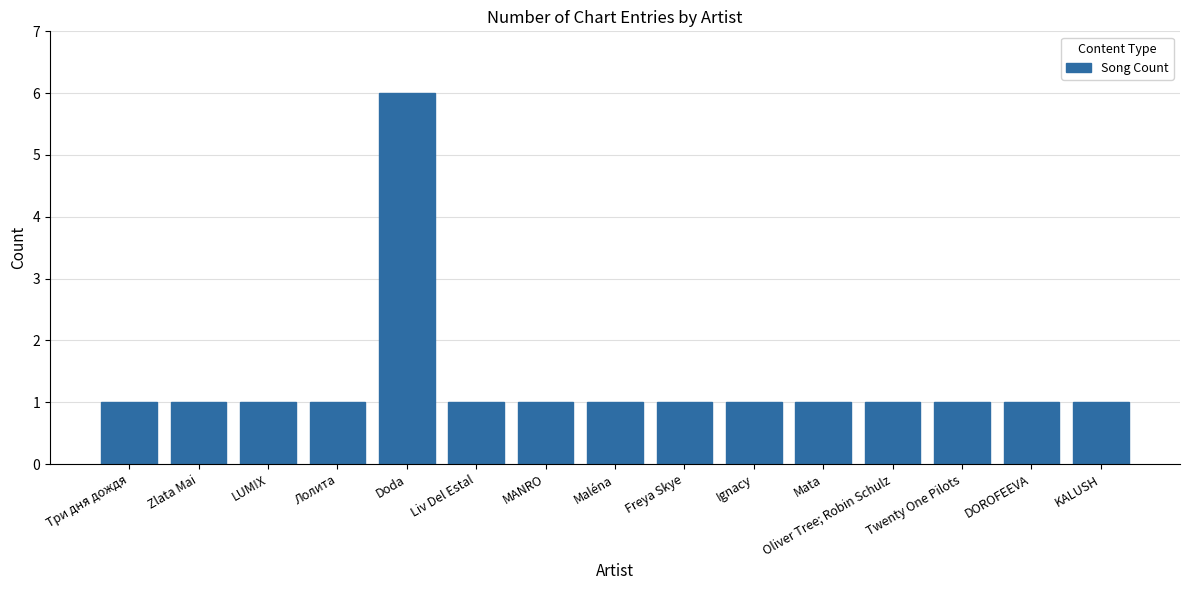

What position from the left is MANRO?

7